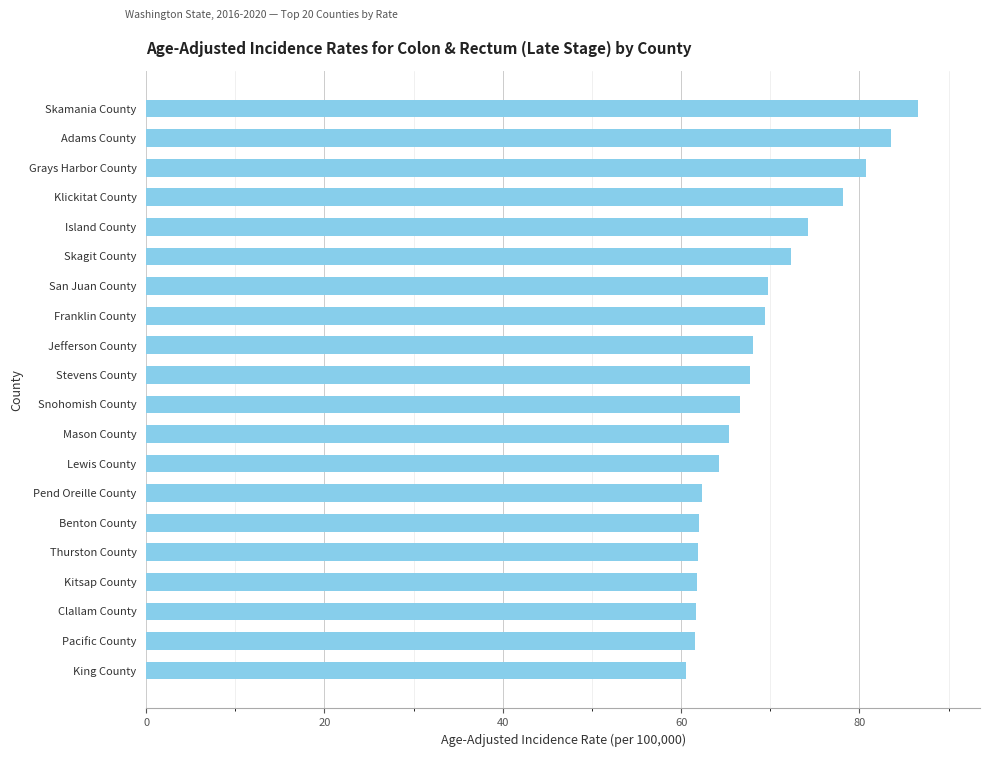

Read the value at Stevens County.

67.7